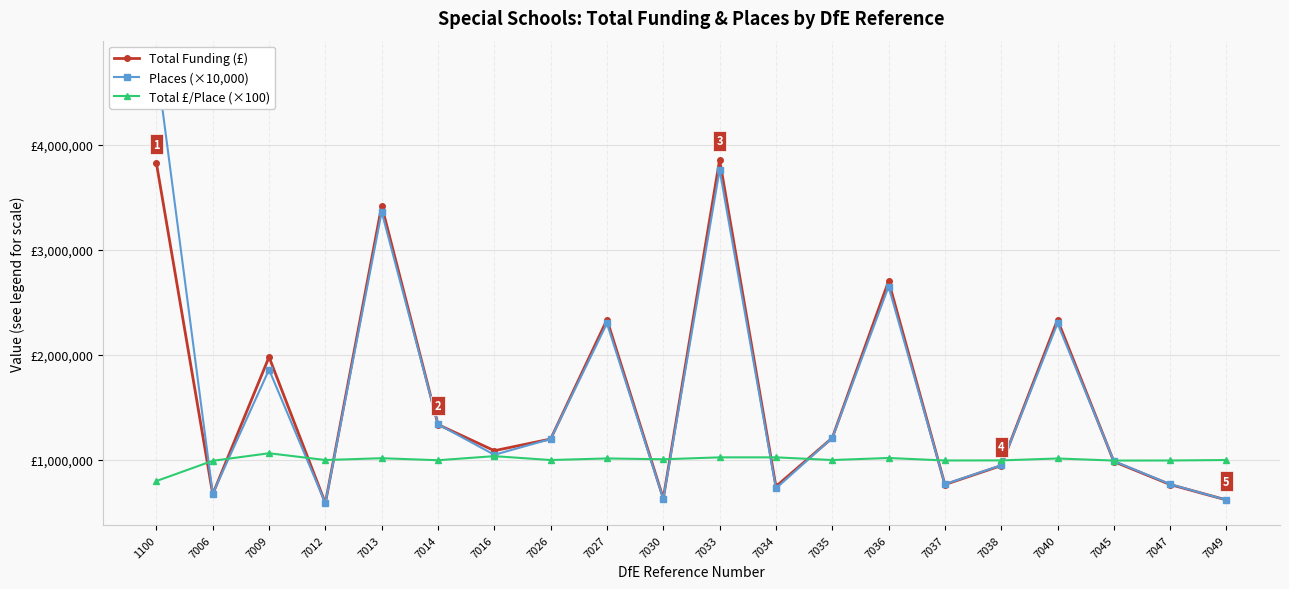

What is the difference between the highest and lowest values at 7033?

2830186.0